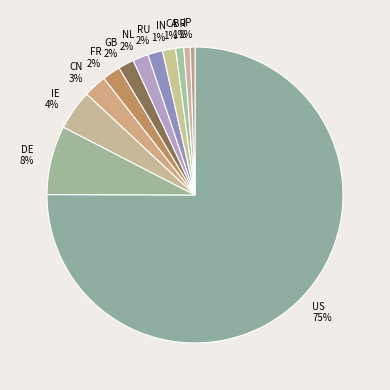

The CN slice represents 3% of the pie. True or false?

True